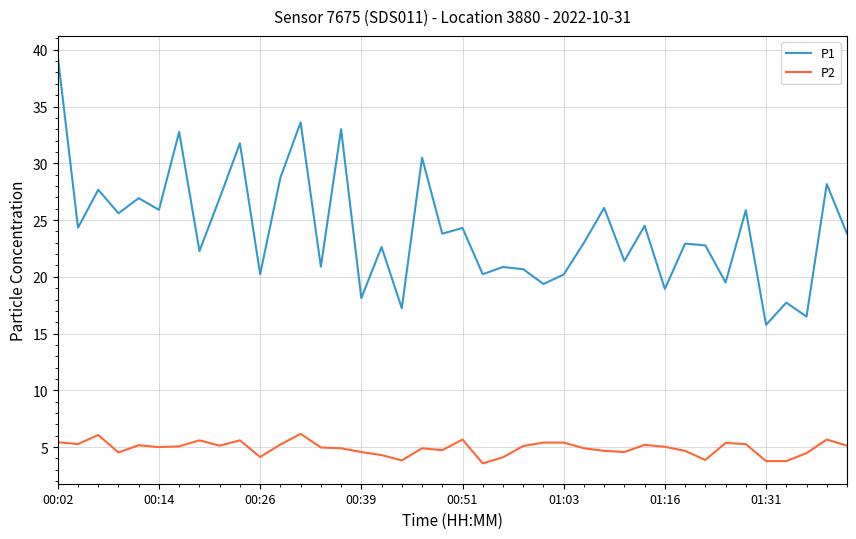

Which series has the widest spread of values?

P1